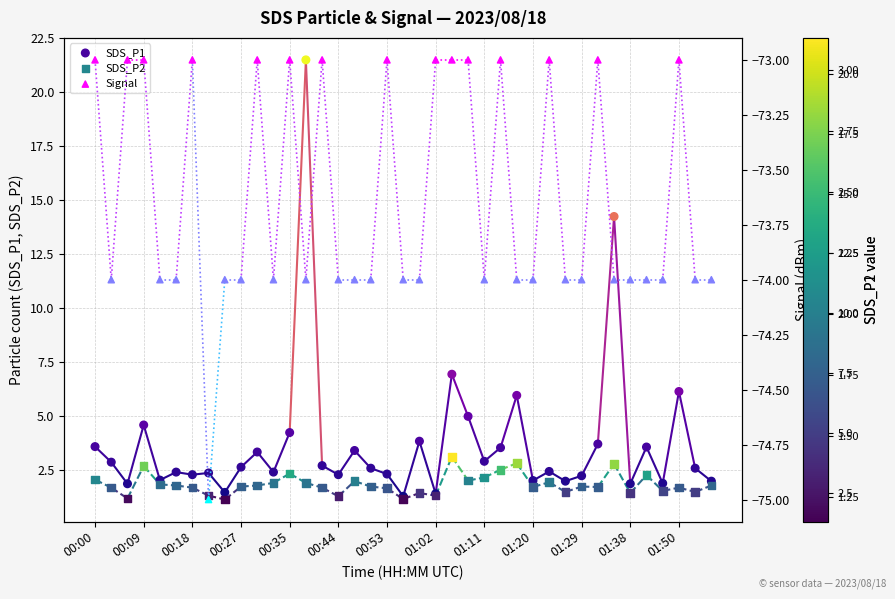

At how many categories does at least one series exceed 7?

2